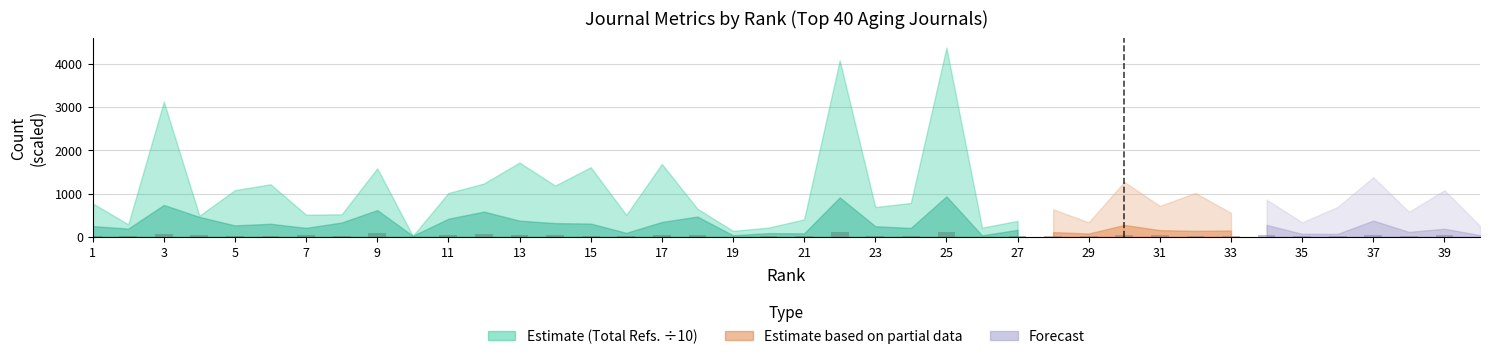

The value at 23 is 7.4. True or false?

False